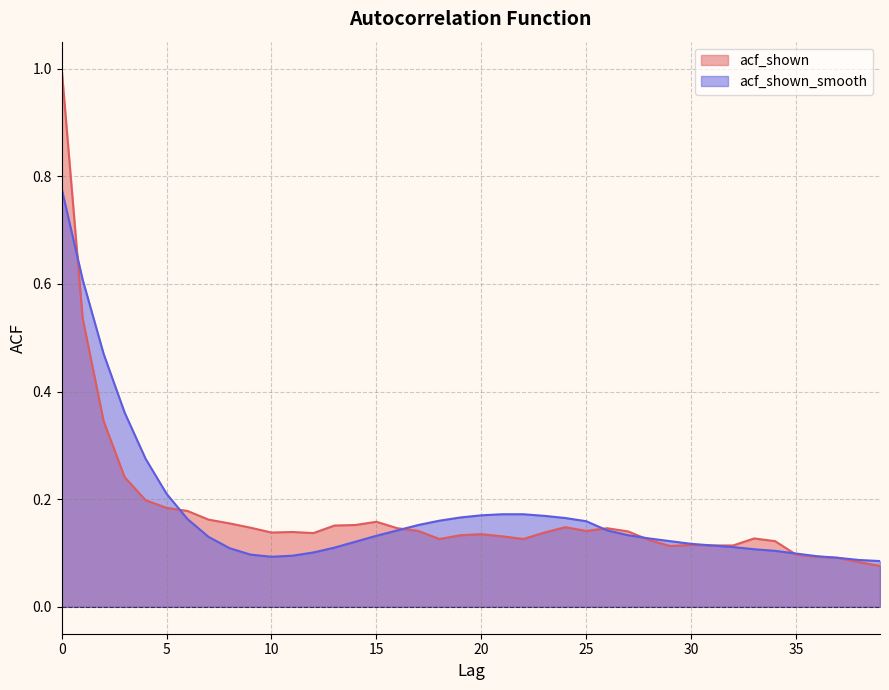

How many times do acf_shown_smooth and acf_shown cross each other?

6